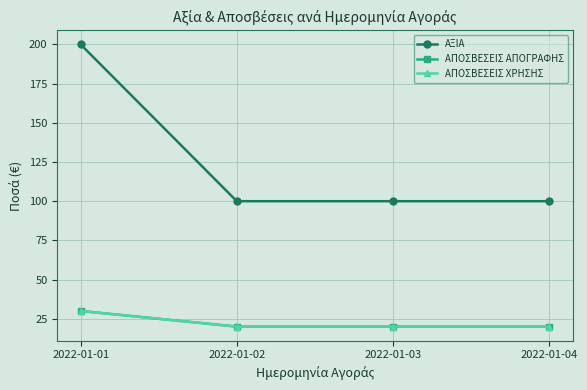

Where is ΑΞΙΑ nearest to the value 150?

2022-01-01